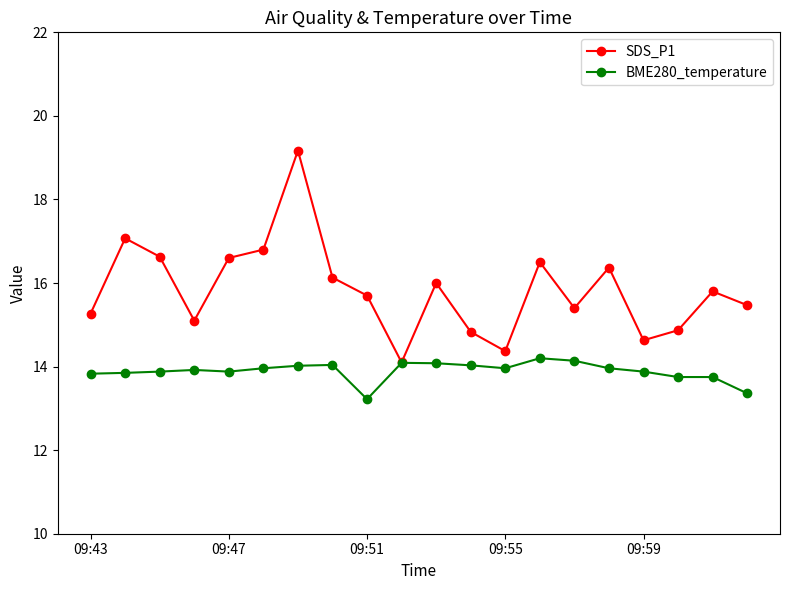

How many lines are shown in the chart?

2